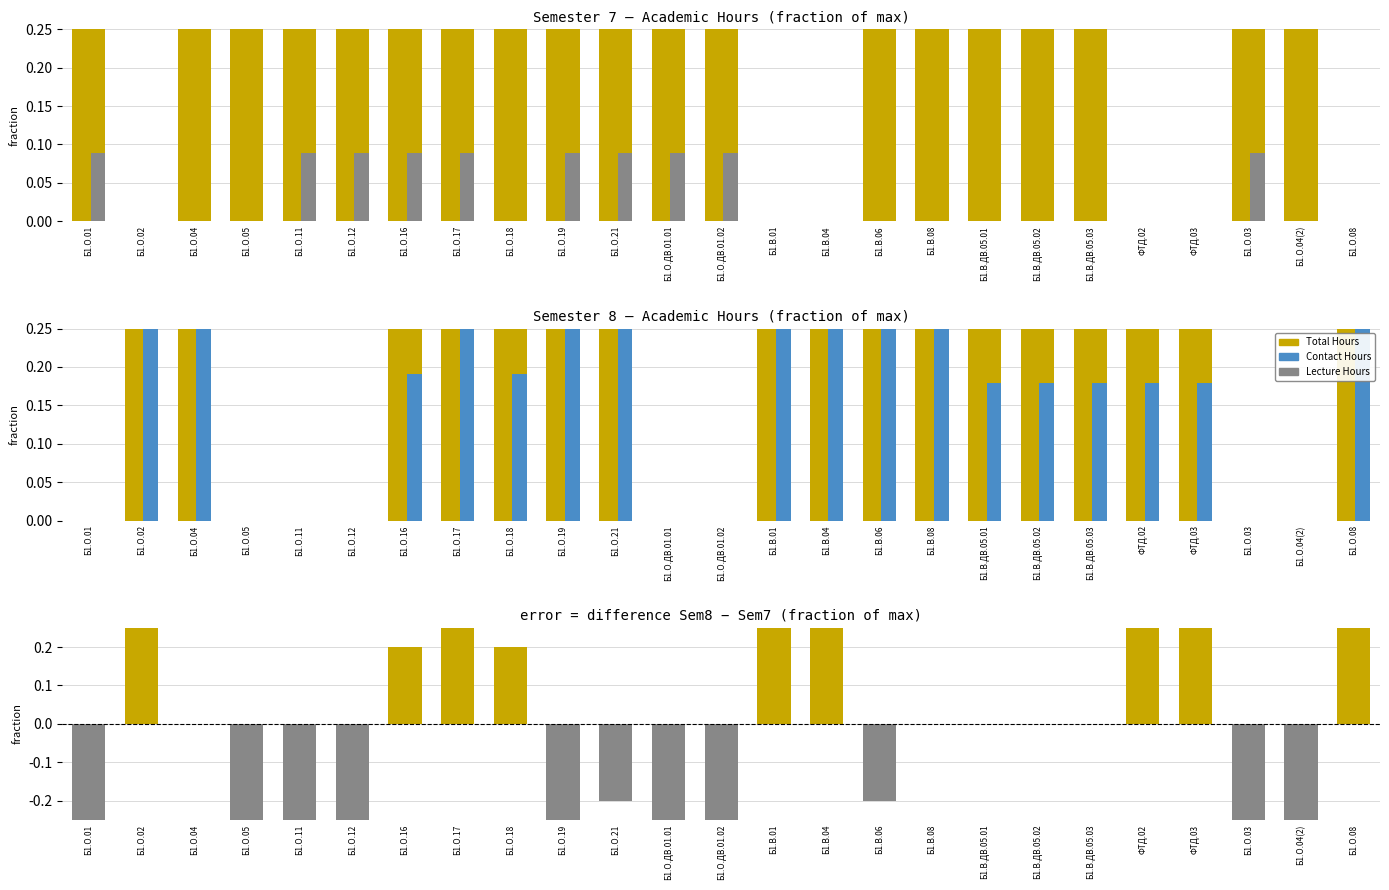

Between Б1.О.16 and Б1.В.04, which is larger?

Б1.О.16